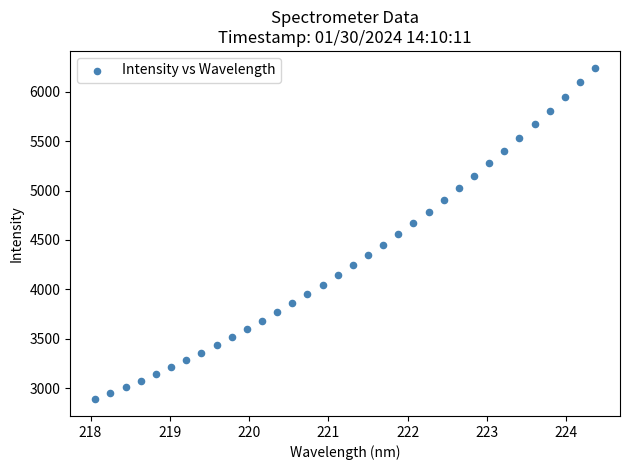

What is the range of X values (max minus min)?

6.3